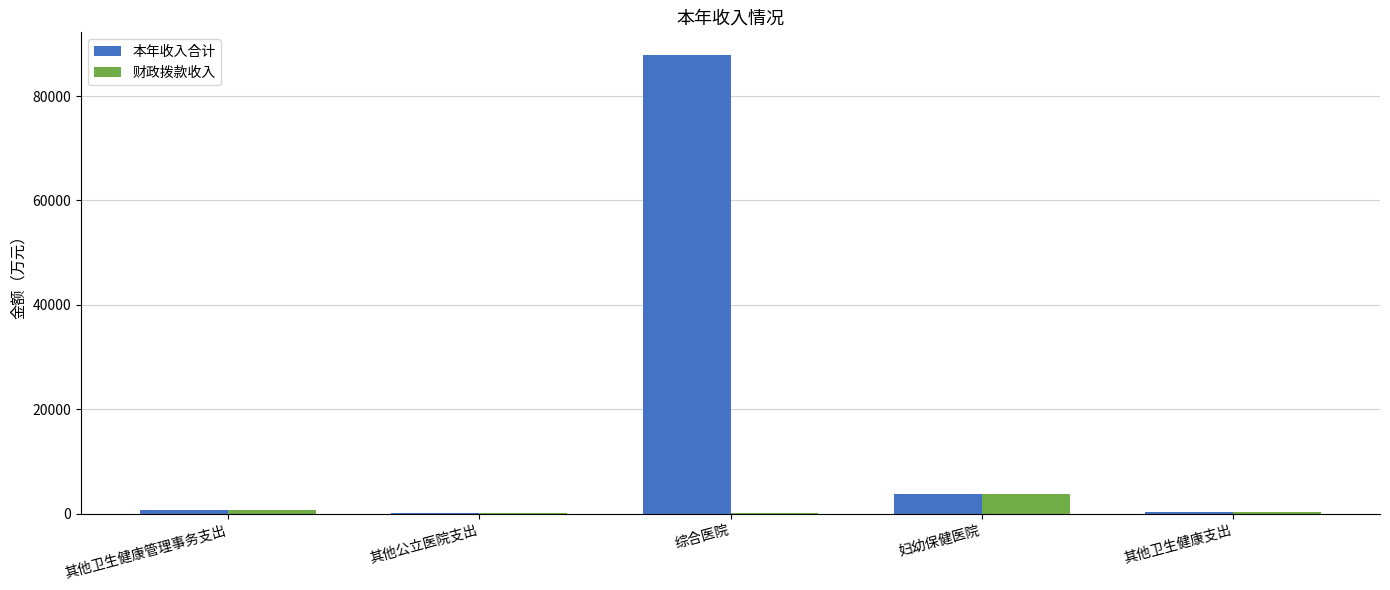

Between 综合医院 and 妇幼保健医院, which series saw the biggest shift?

本年收入合计